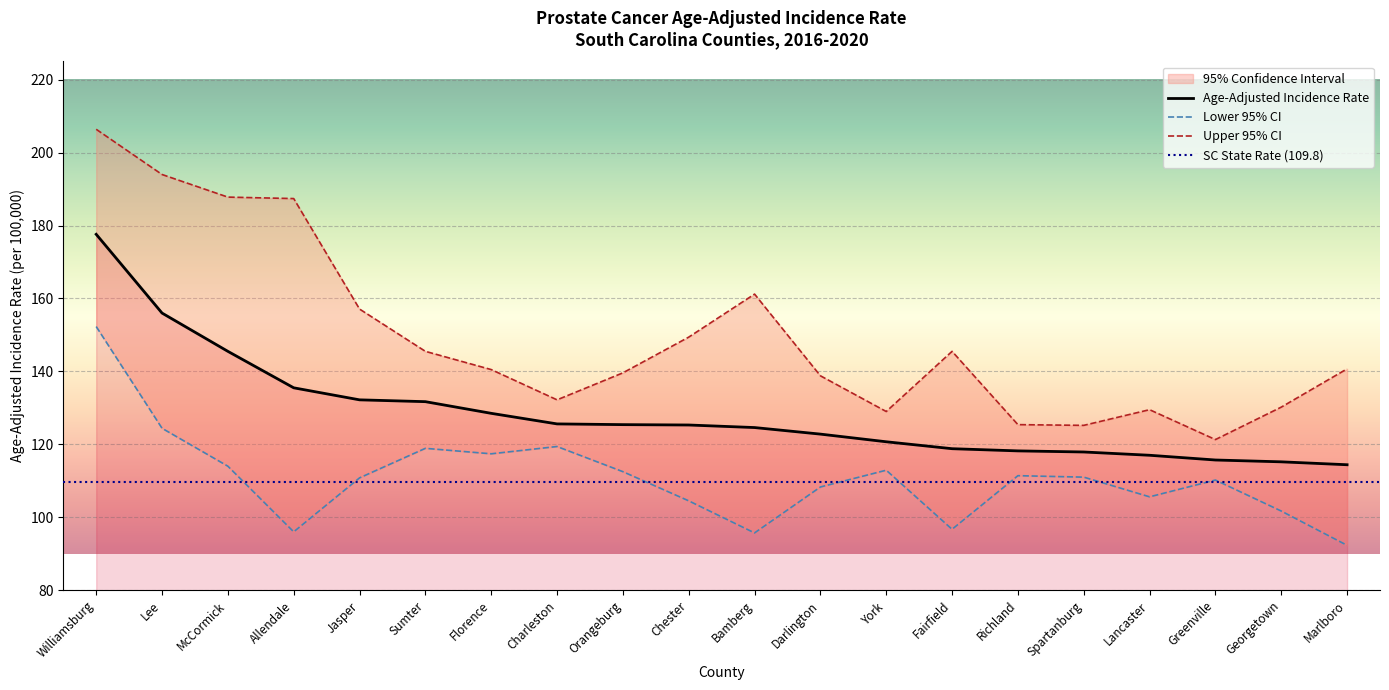

Which label corresponds to the smallest value in the chart?

Marlboro